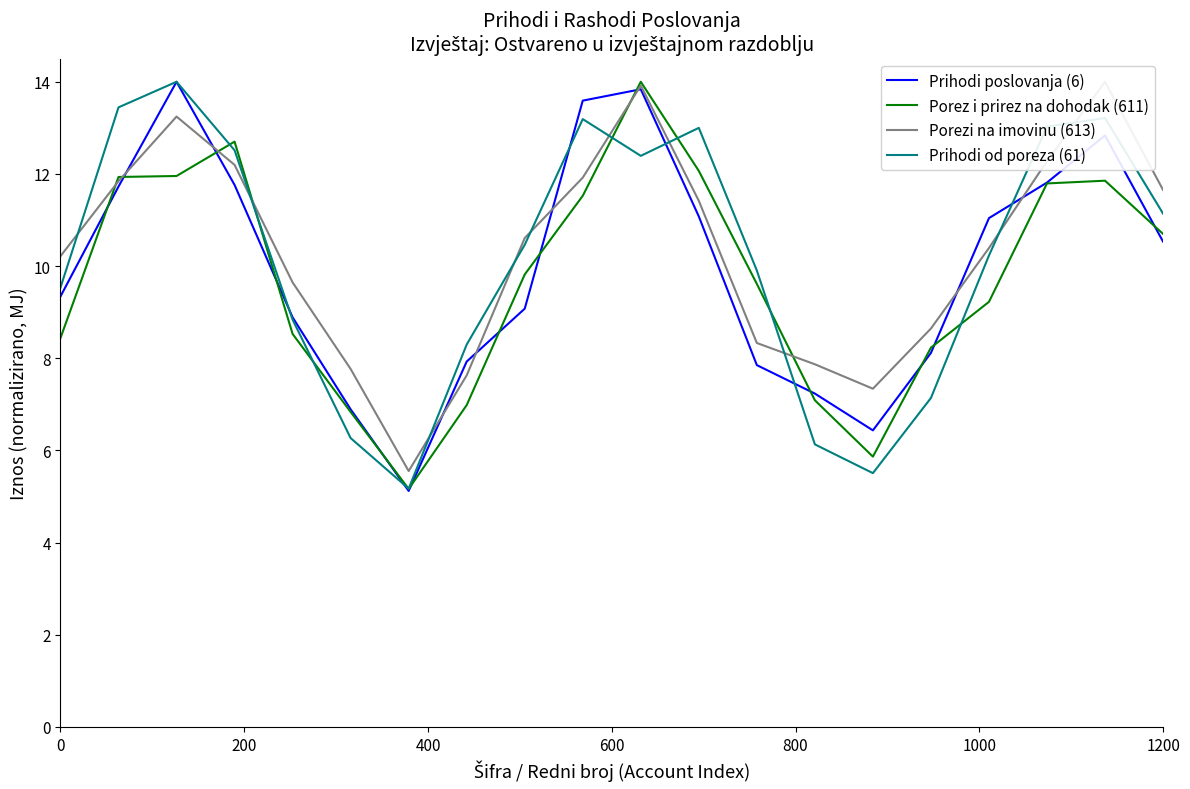

Reading left to right, transcribe all the data shown in this chart.

Prihodi poslovanja (6): 9.3	11.7	14.0	11.8	8.9	6.9	5.1	7.9	9.1	13.6	13.8	11.1	7.9	7.2	6.4	8.1	11.0	11.8	12.8	10.5
Porez i prirez na dohodak (611): 8.4	11.9	12.0	12.7	8.5	6.8	5.2	7.0	9.8	11.5	14.0	12.1	9.6	7.1	5.9	8.2	9.2	11.8	11.9	10.7
Porezi na imovinu (613): 10.2	11.8	13.2	12.2	9.6	7.8	5.6	7.6	10.6	11.9	13.9	11.4	8.3	7.9	7.3	8.6	10.4	12.3	14.0	11.7
Prihodi od poreza (61): 9.5	13.4	14.0	12.5	8.8	6.3	5.2	8.3	10.5	13.2	12.4	13.0	9.9	6.1	5.5	7.1	10.2	13.0	13.2	11.1